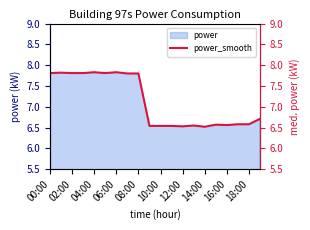

The chart shows a value of 10.0 at 11. True or false?

False